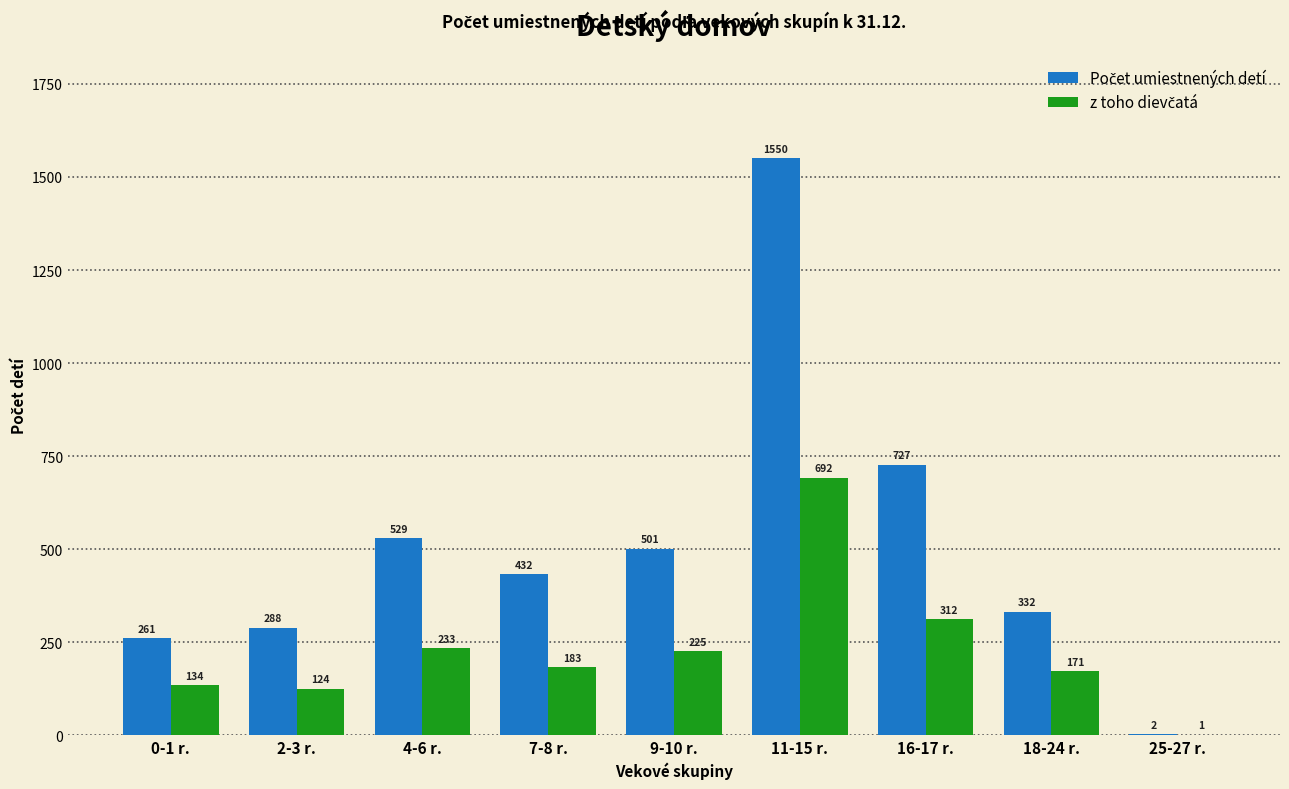

What is the maximum value shown in the chart?

1550